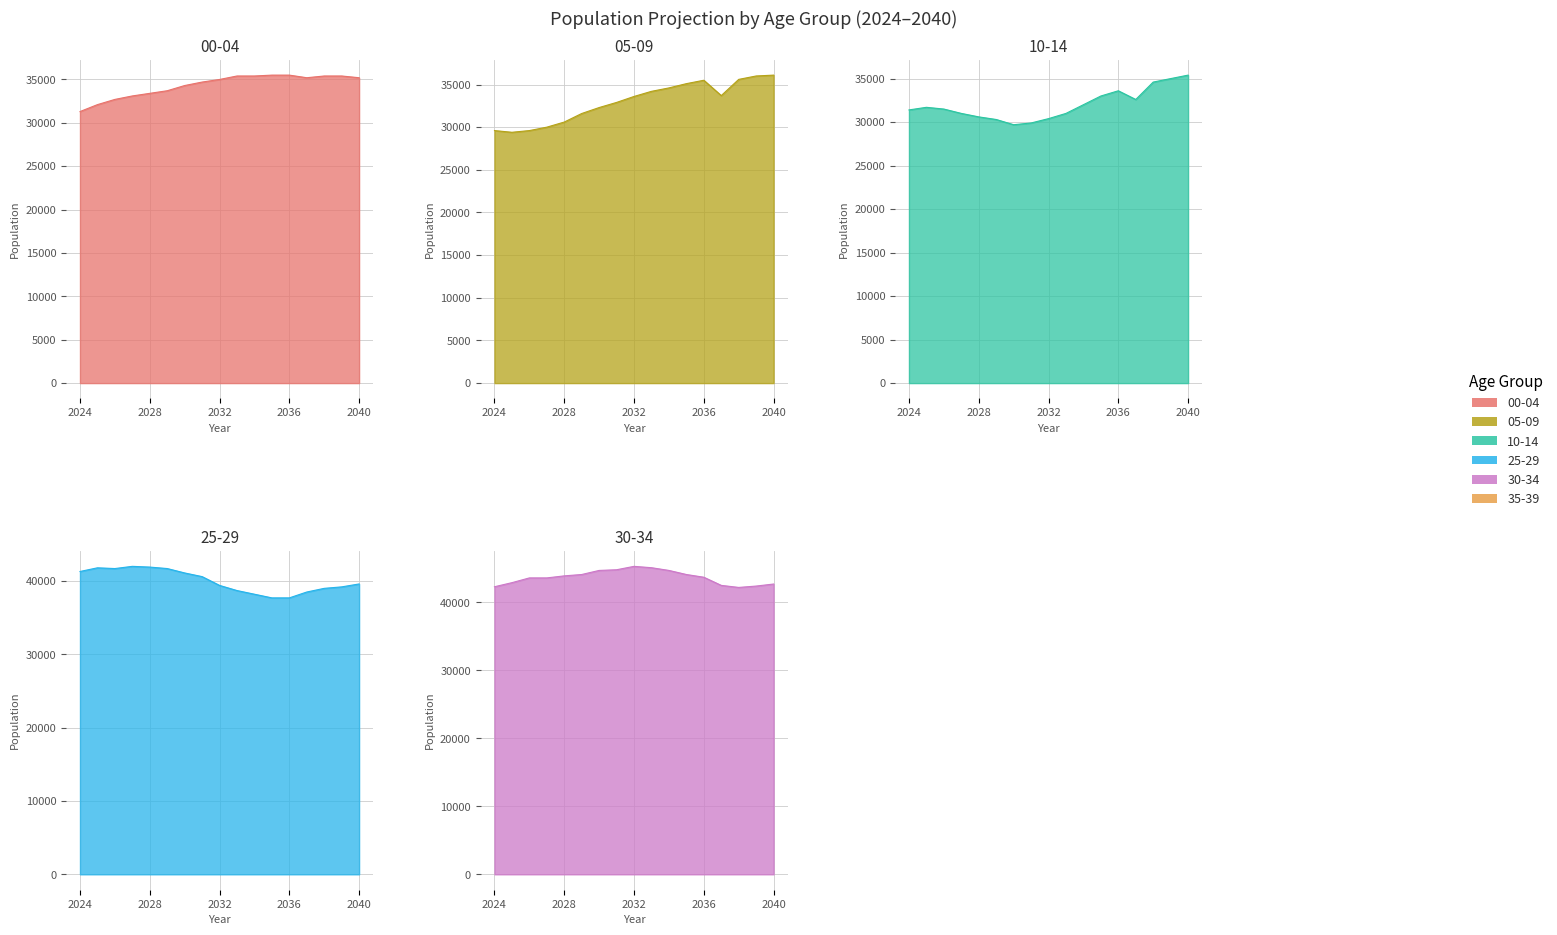

At which category is the sum across all series the highest?

2040